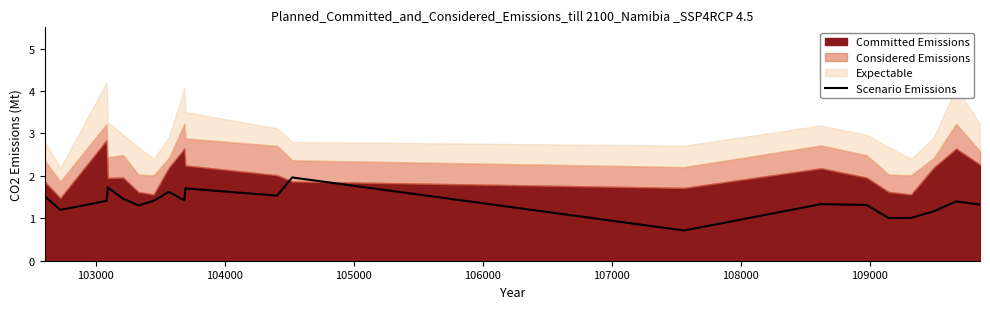

Count the number of categories in the chart.

20